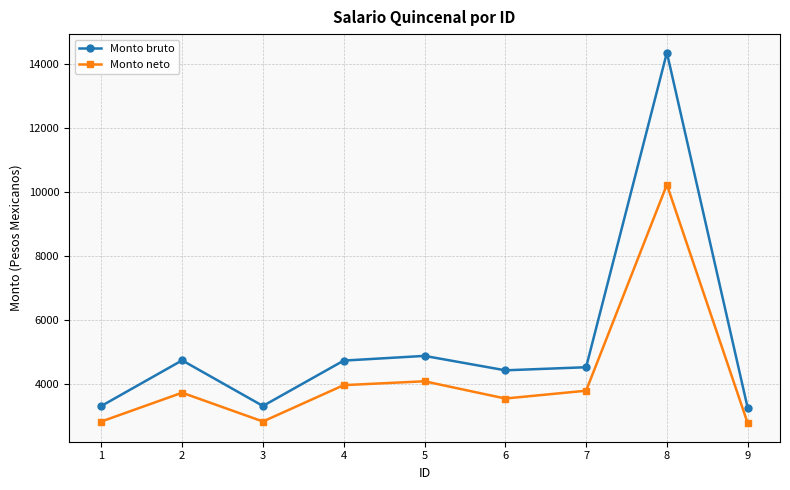

Rank the series by their average value, from highest to lowest.

Monto bruto, Monto neto